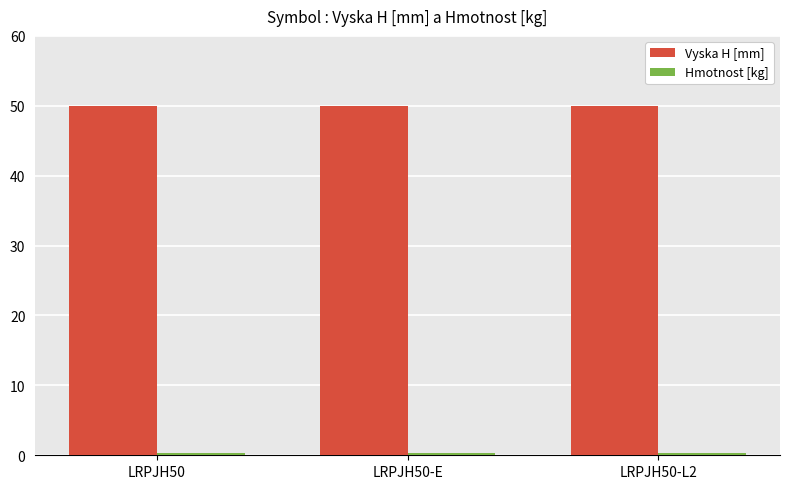

What is the maximum value shown in the chart?

50.0